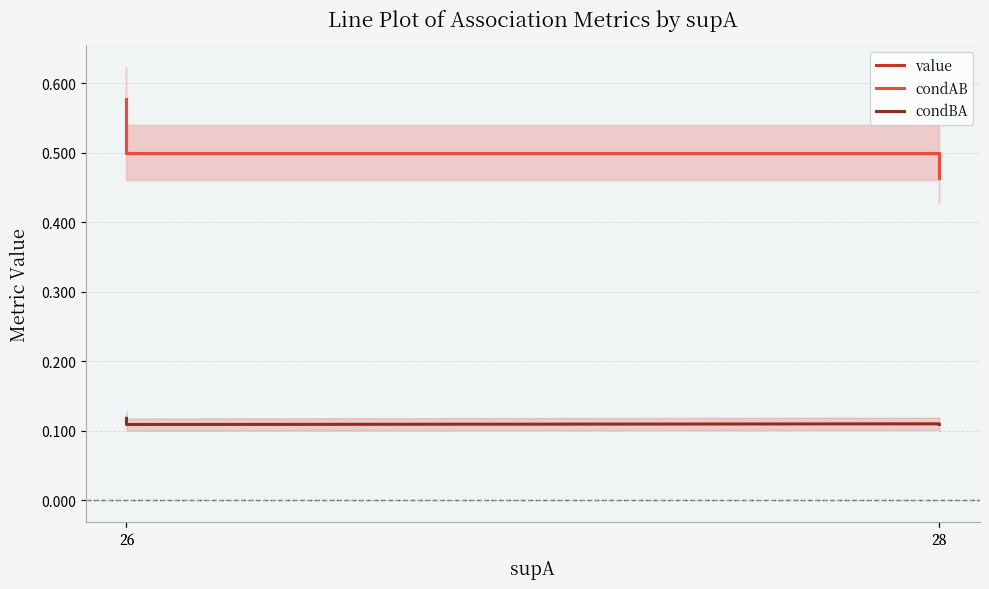

True or false: condAB and condBA intersect in this chart.

False